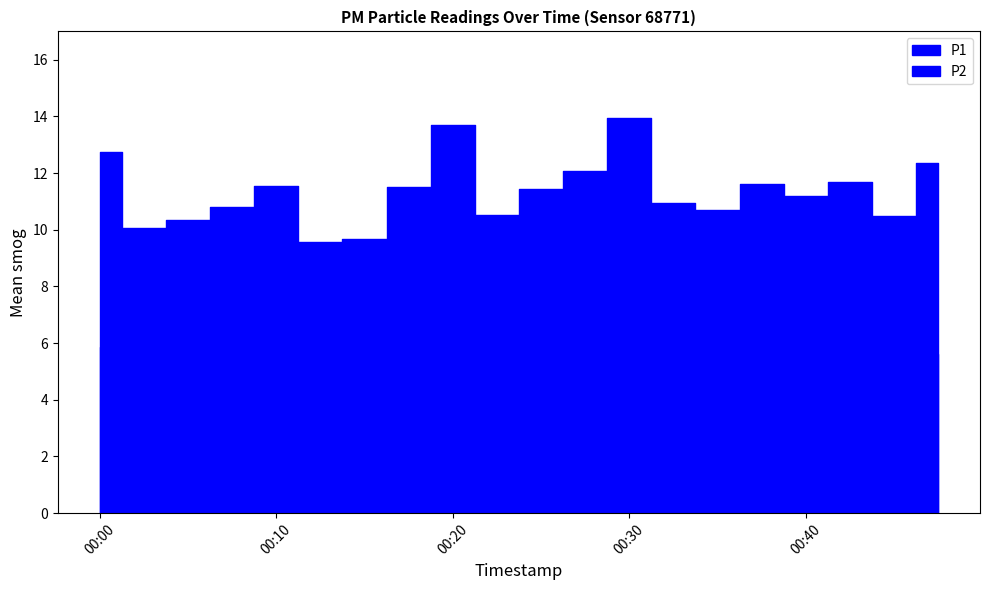

How many lines are shown in the chart?

2